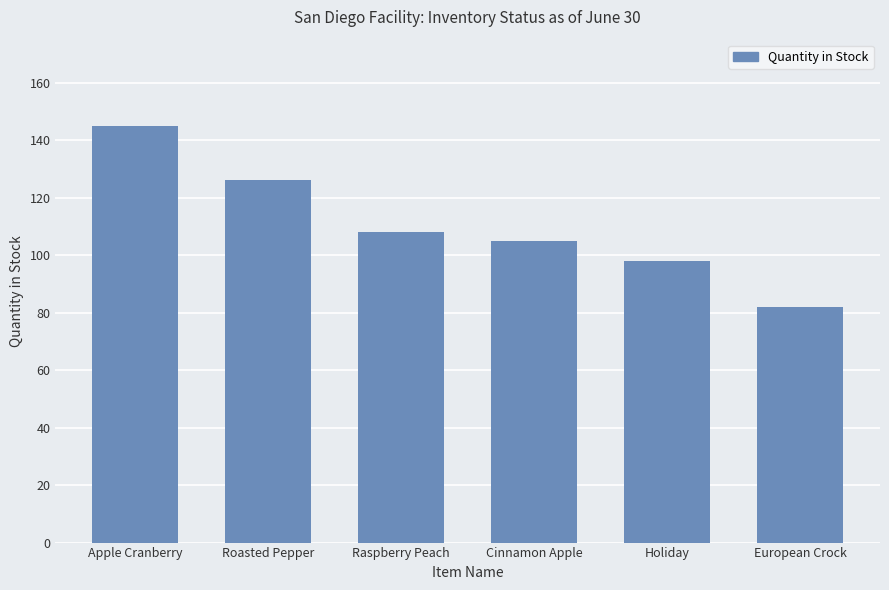

Reading right to left, transcribe all the data shown in this chart.

European Crock=82	Holiday=98	Cinnamon Apple=105	Raspberry Peach=108	Roasted Pepper=126	Apple Cranberry=145